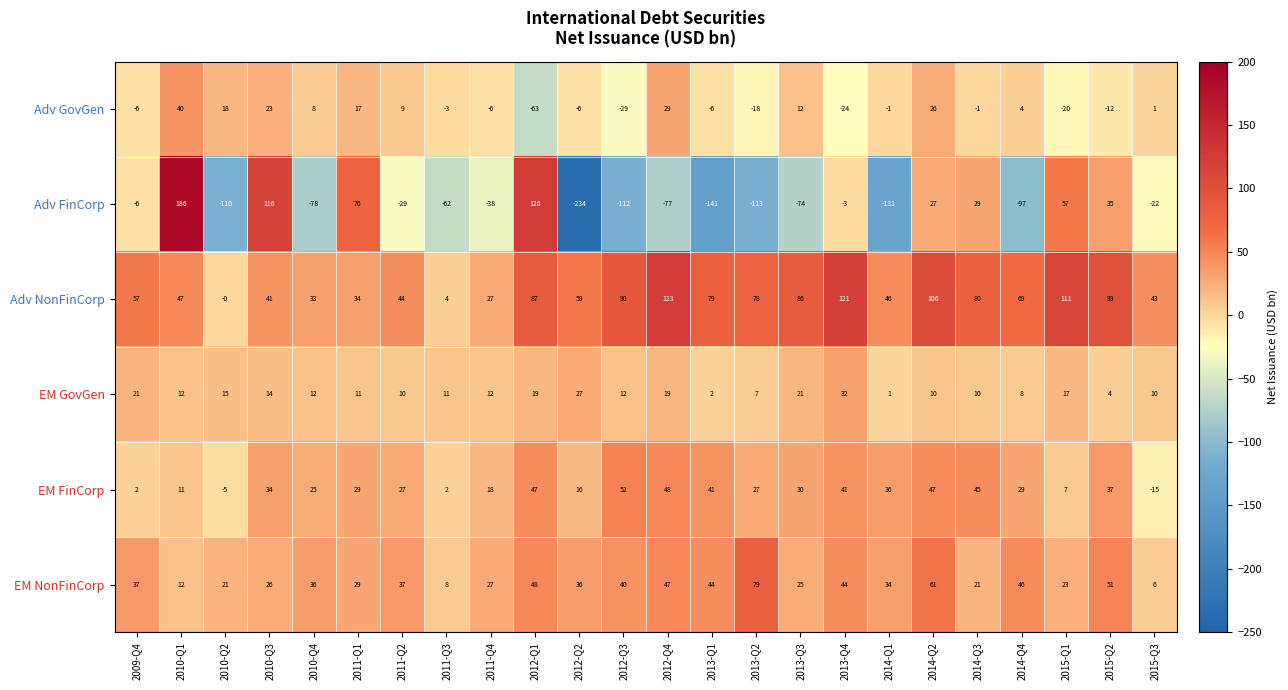

What is the approximate value of EM NonFinCorp at 2010-Q1?

12